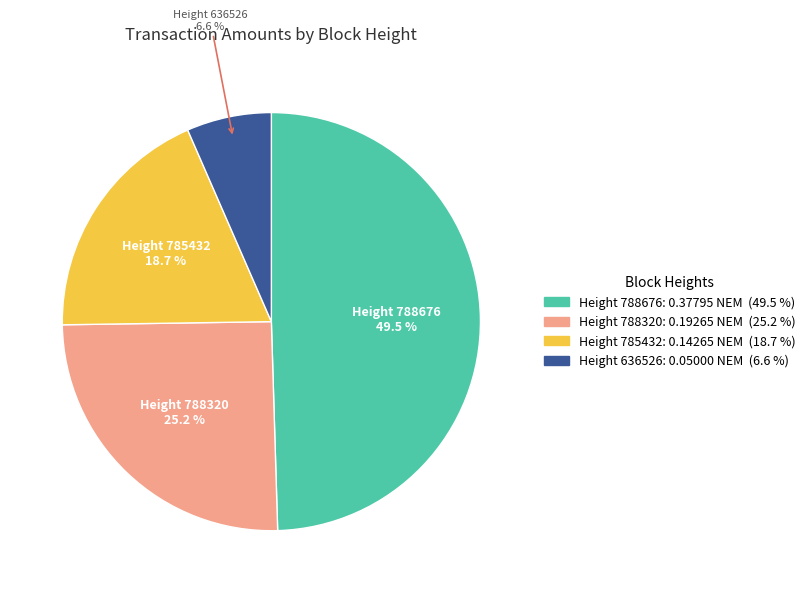

Does any single category account for the majority?

No